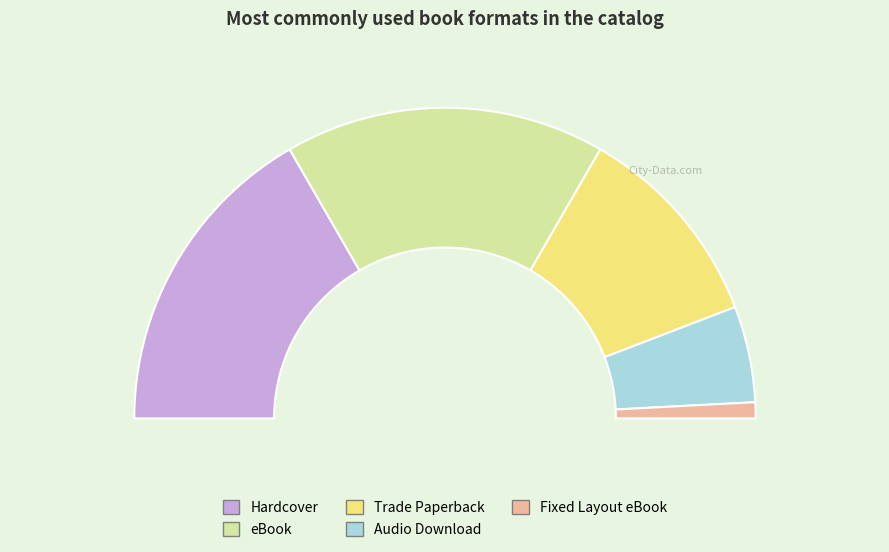

How many segments does this pie chart have?

5